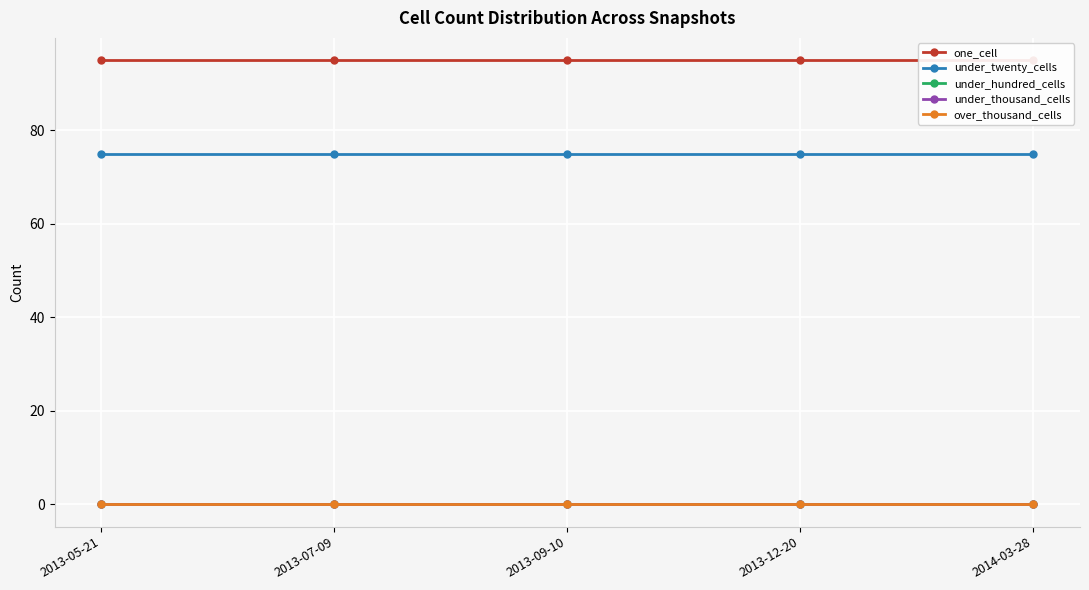

What is the spread (max minus min) of values at 2013-05-21?

95